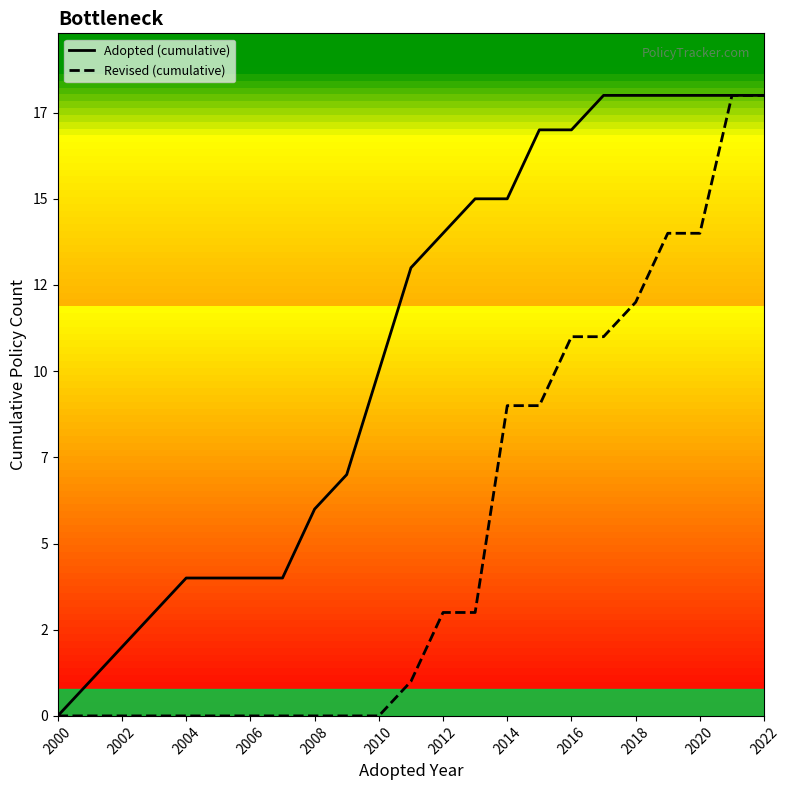

What is the average value of the Adopted (cumulative) series?

11